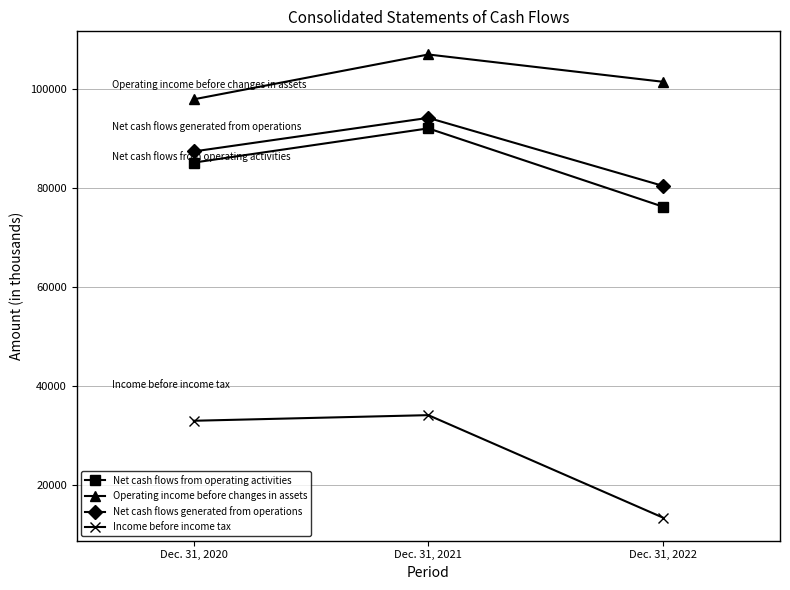

What value does the Net cash flows from operating activities series have at Dec. 31, 2021?

91970